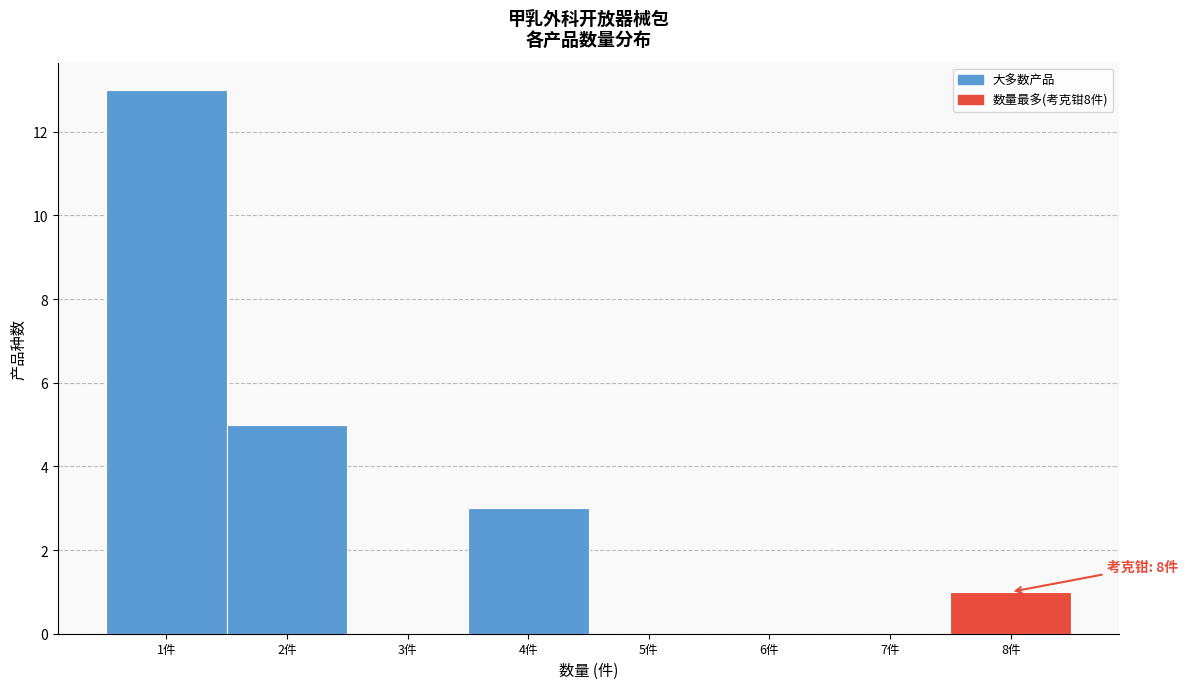

Over which range of the x-axis is the bar tallest?

0.5 to 1.5